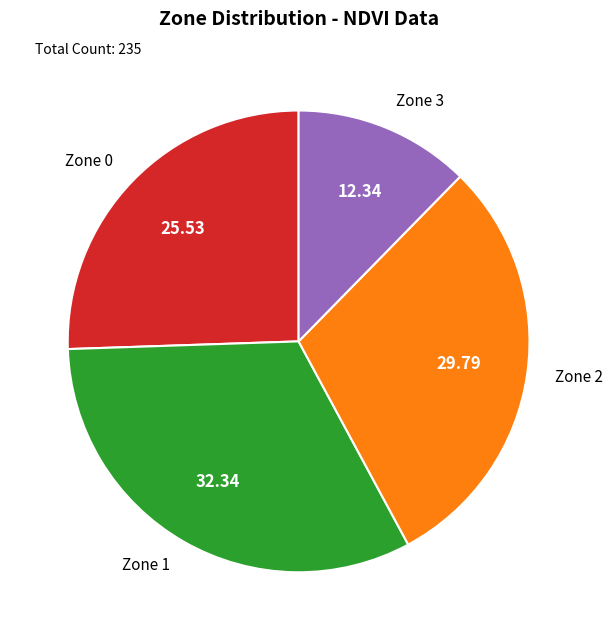

Which has a higher value, Zone 2 or Zone 1?

Zone 1